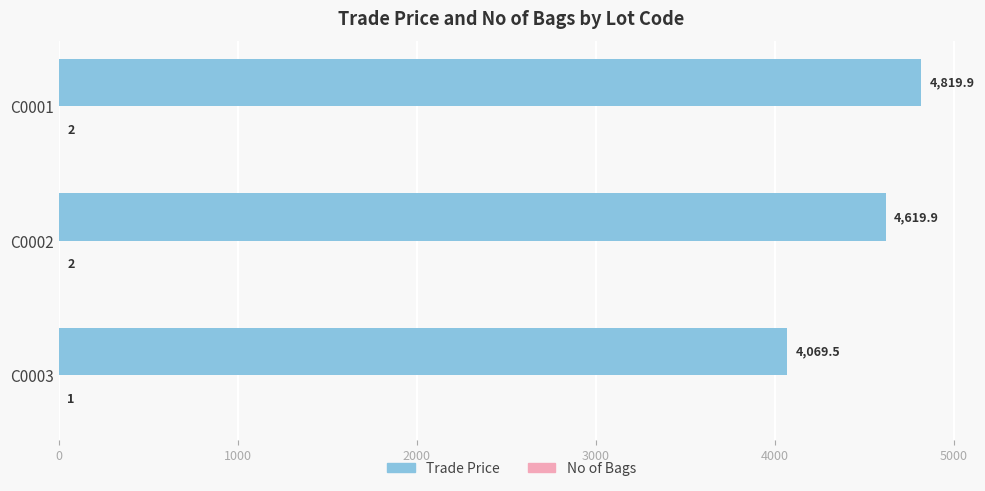

Which series has the largest total across all categories?

Trade Price